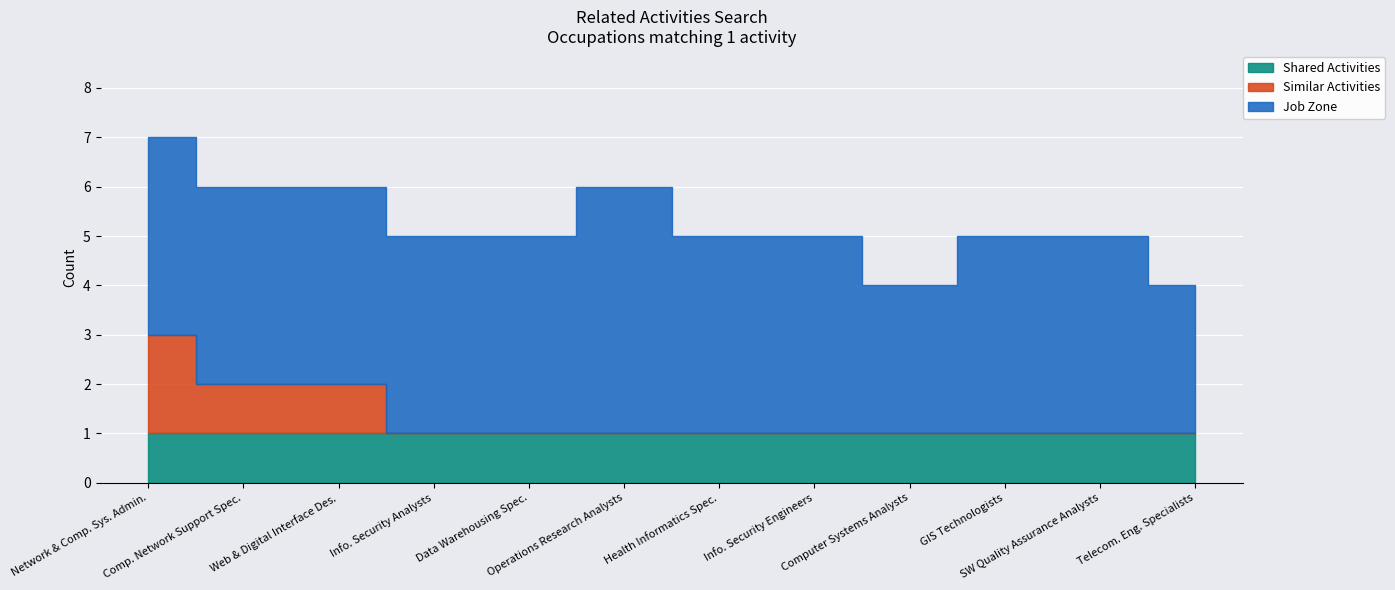

Which category has the highest value in the Similar Activities series?

Network and Computer Systems Administrators